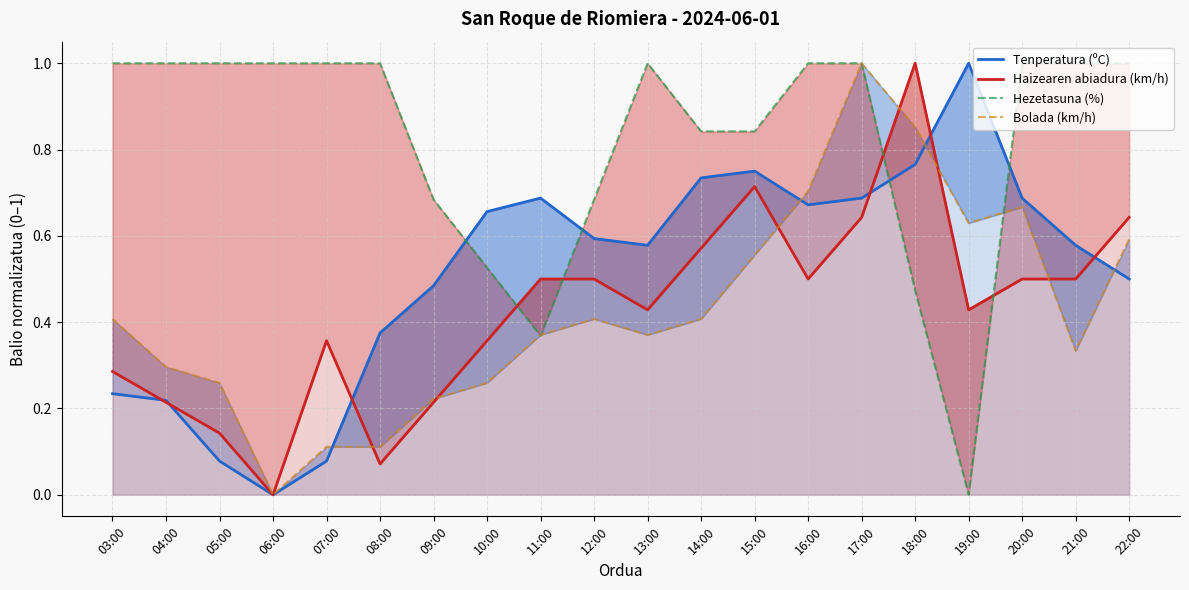

True or false: Haizearen abiadura (km/h) and Hezetasuna (%) intersect in this chart.

True